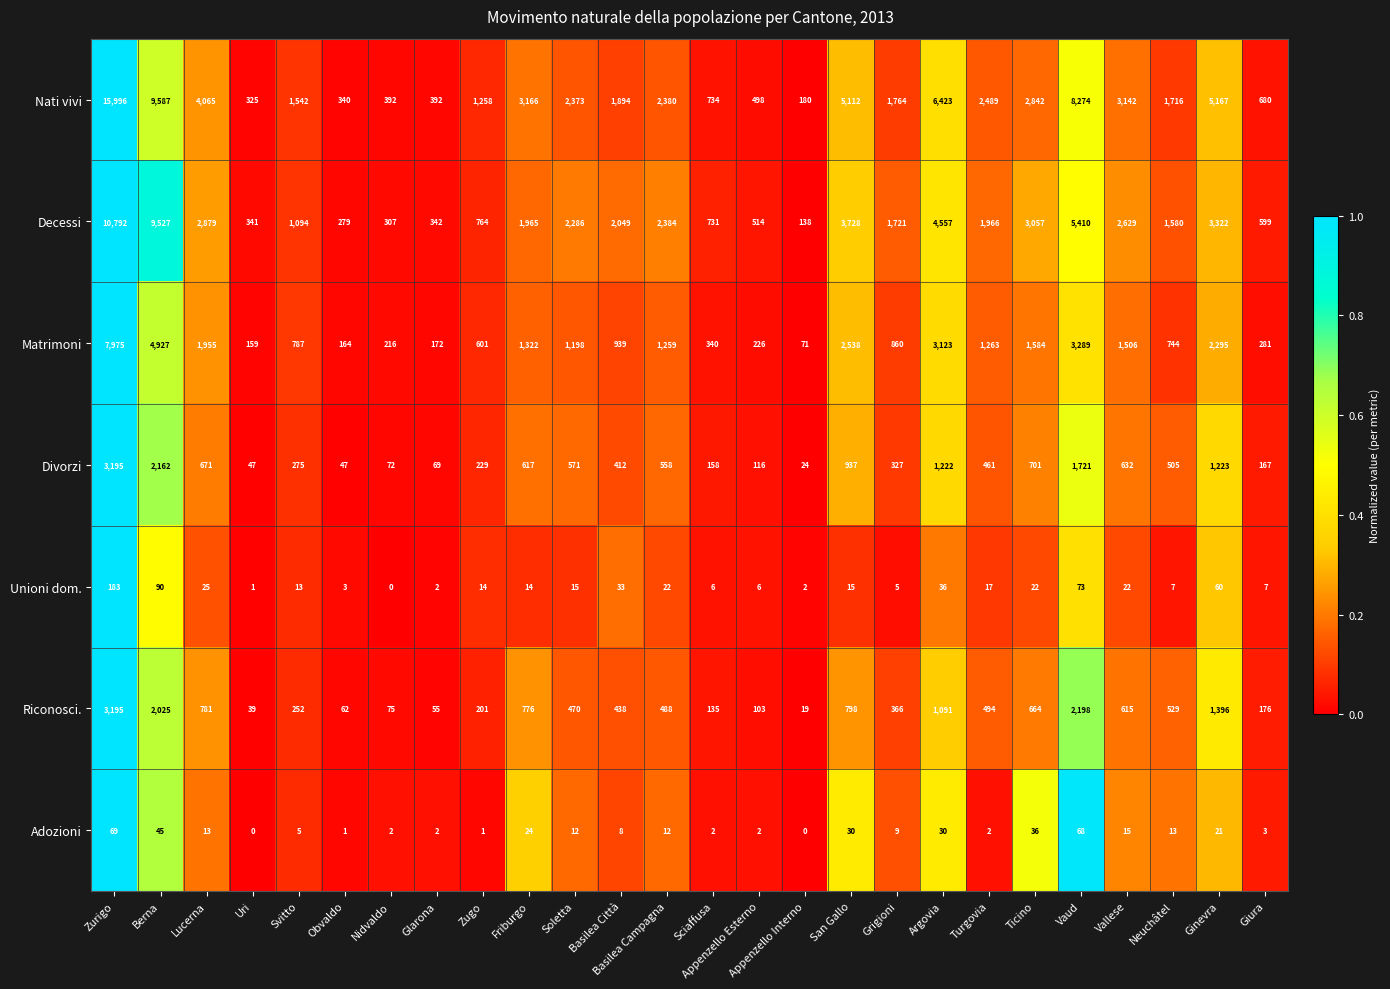

Is it true that Decessi equals 342 at Glarona?

True